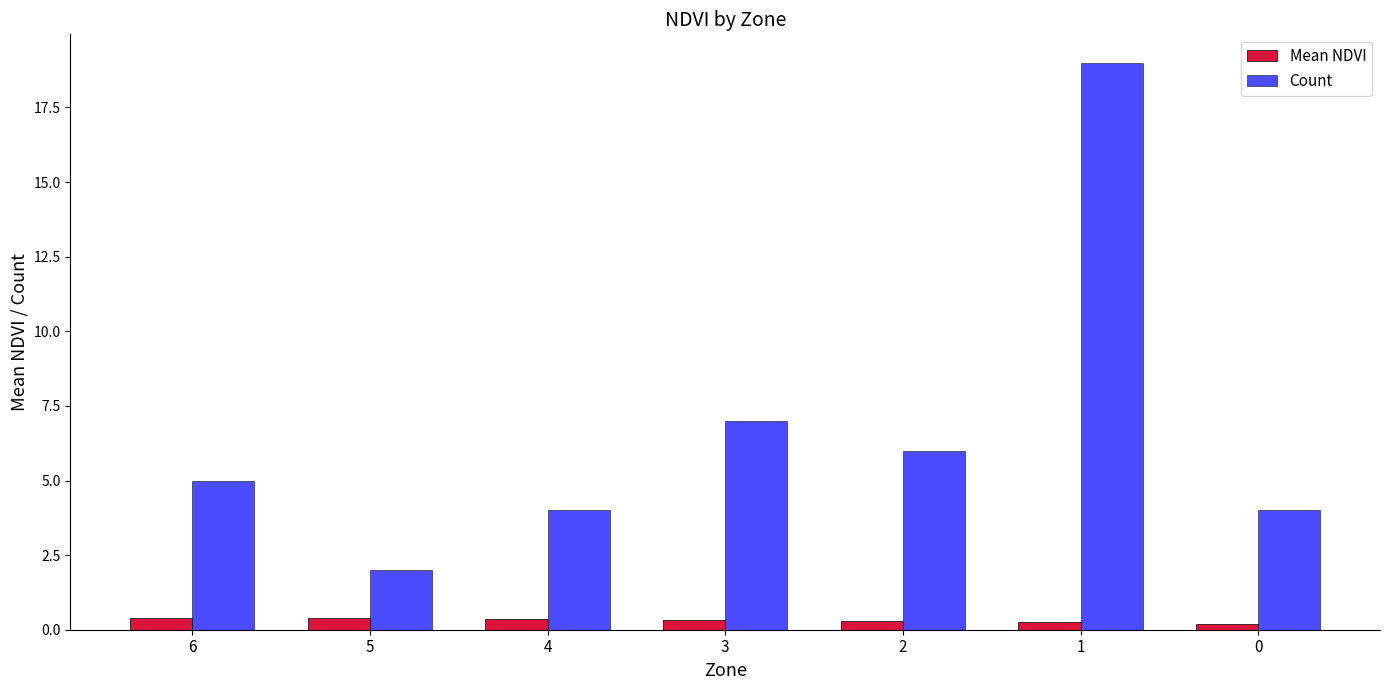

What are all the series names shown in the legend?

Mean NDVI, Count